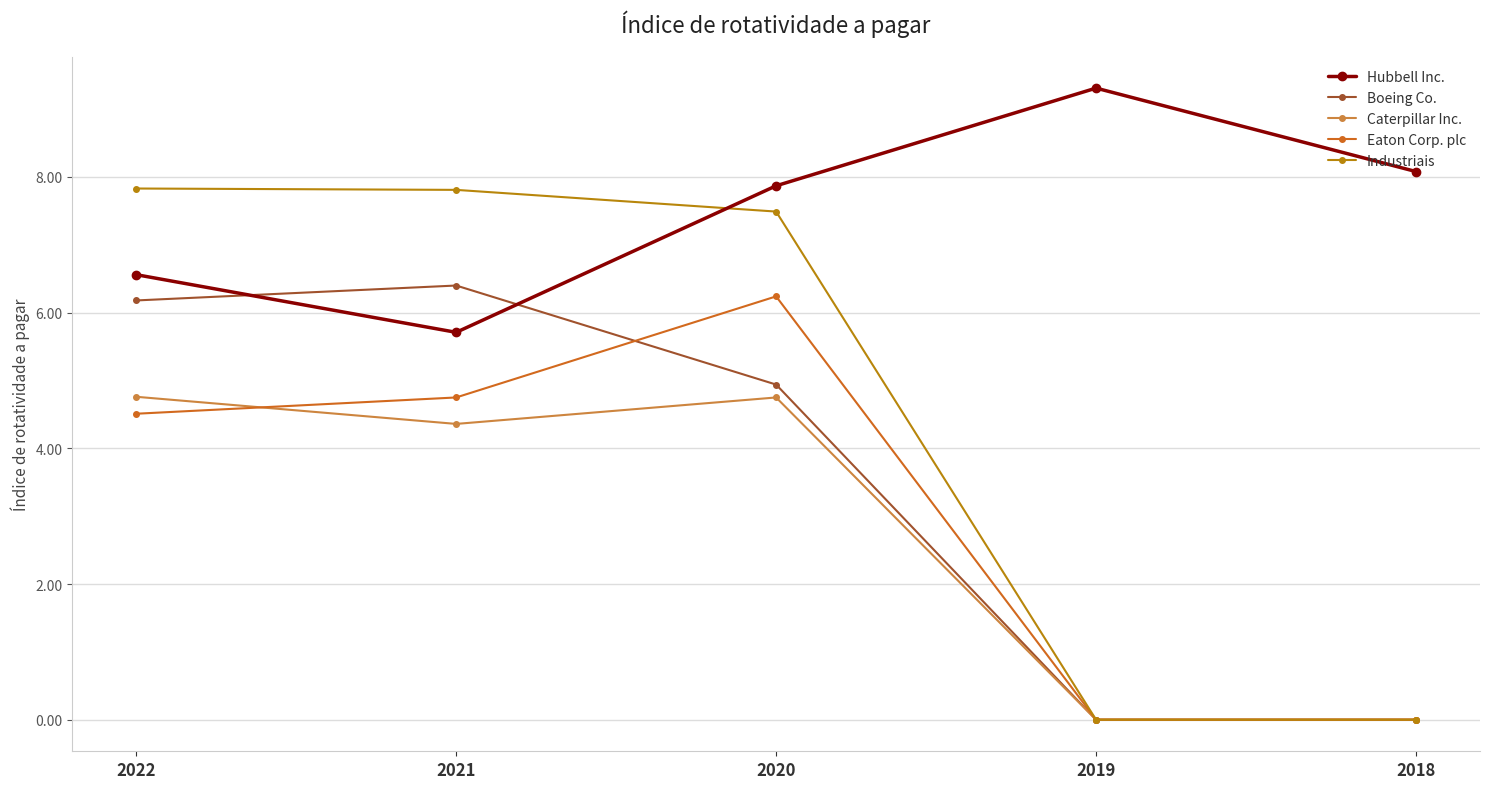

The Hubbell Inc. series shows 6.6 at 2022. True or false?

True